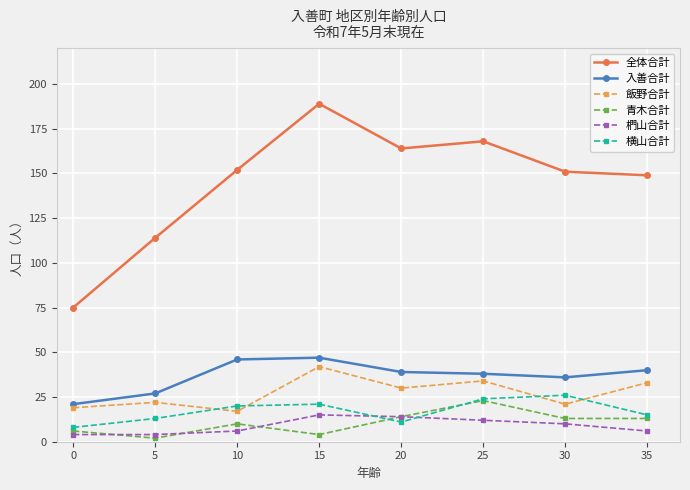

The value of 横山合計 at 10 is 30. True or false?

False